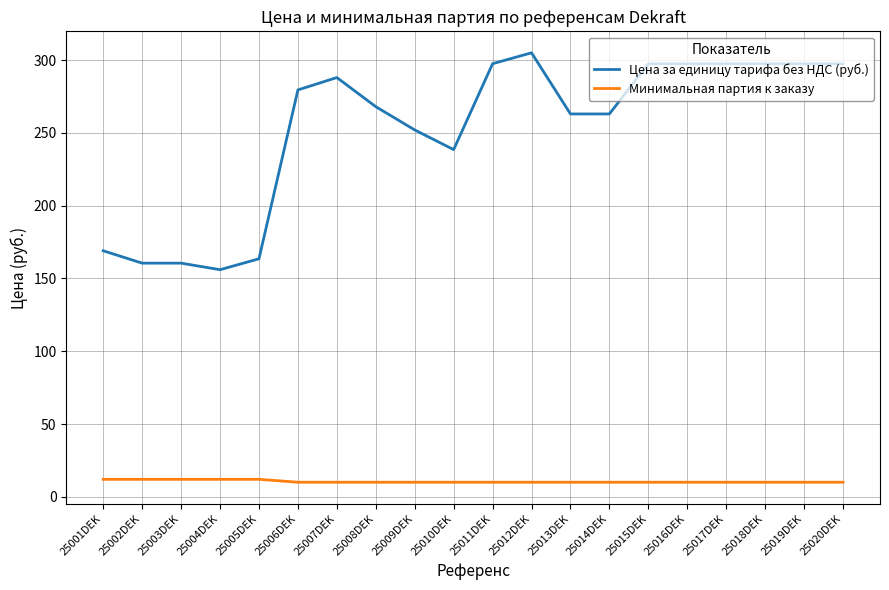

Does the chart have visible grid lines?

Yes